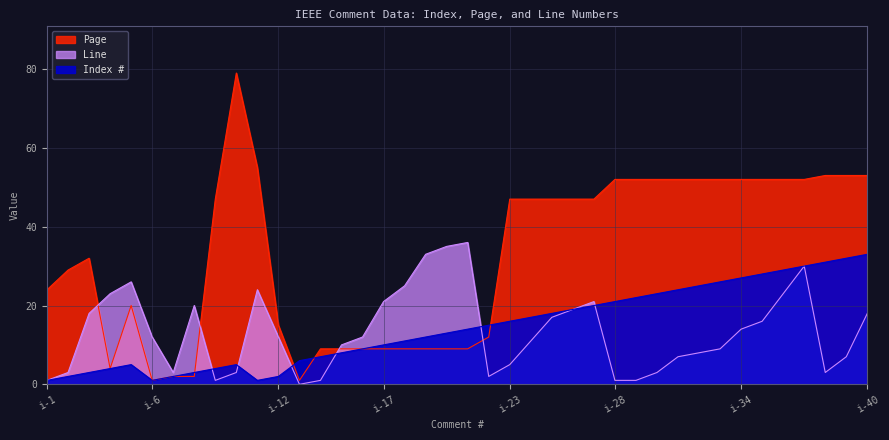

The value of Line at i-12 is 7. True or false?

False